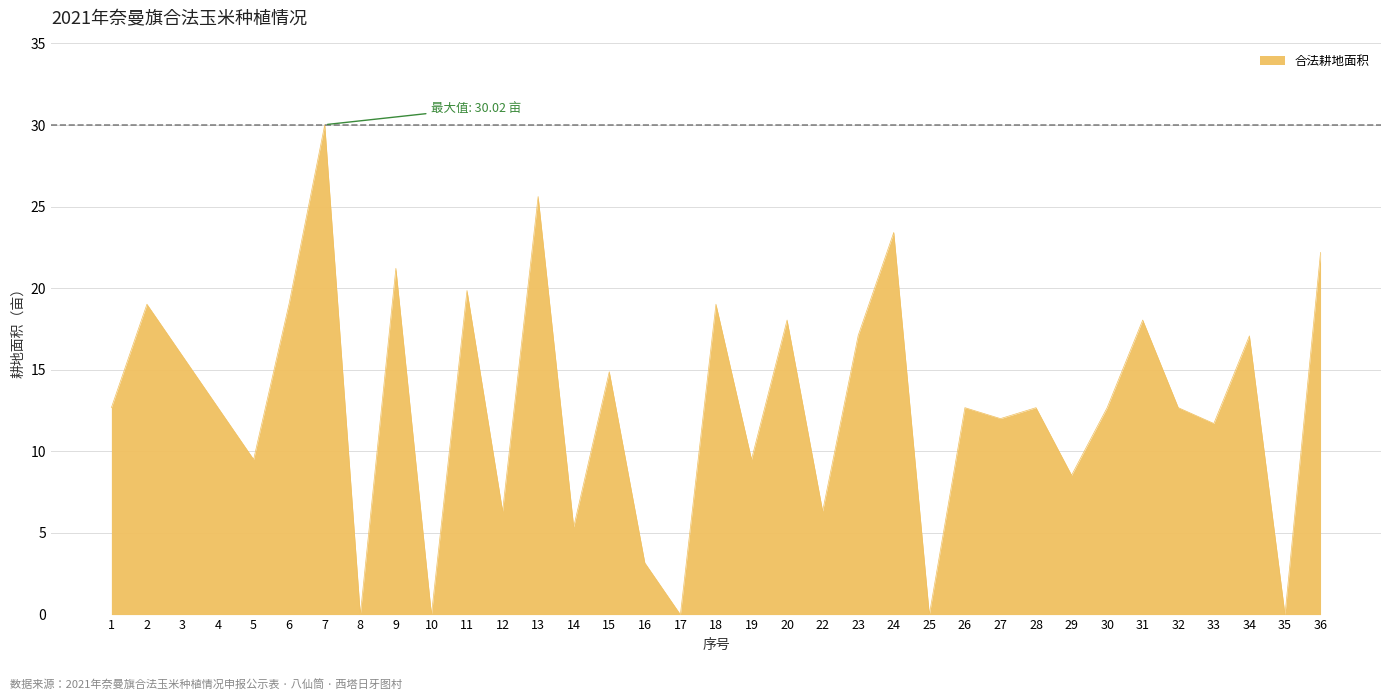

Is it true that the value at 19 is 9.5?

True